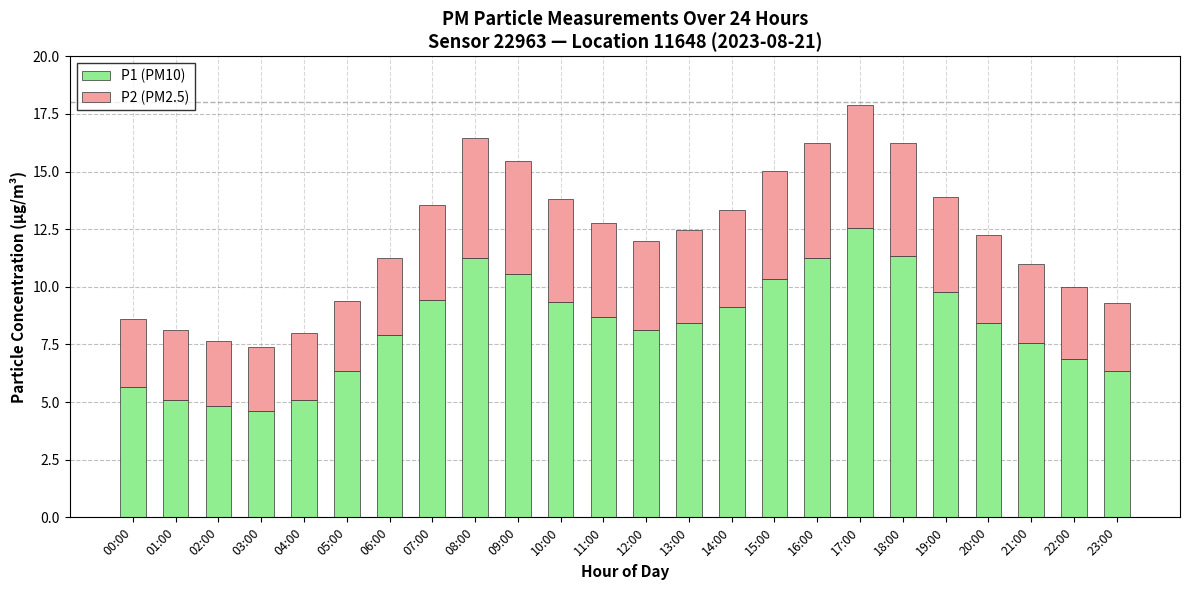

Count the number of data series in this chart.

2